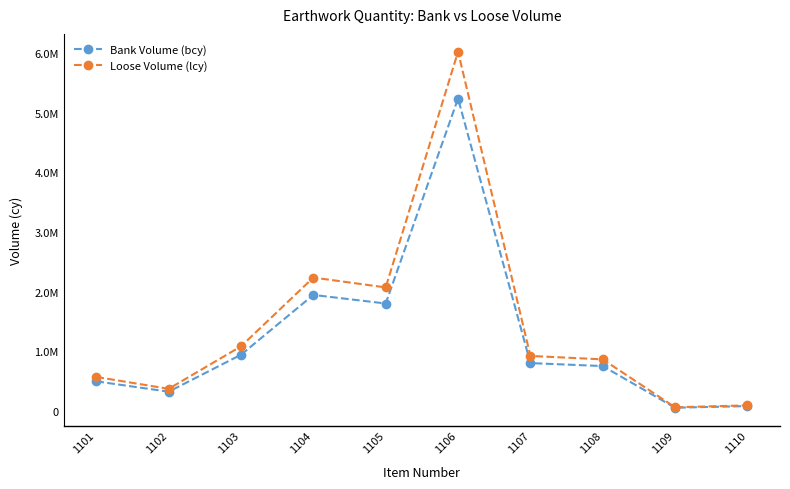

Rank the categories by Bank Volume (bcy) value from highest to lowest.

1106, 1104, 1105, 1103, 1107, 1108, 1101, 1102, 1110, 1109